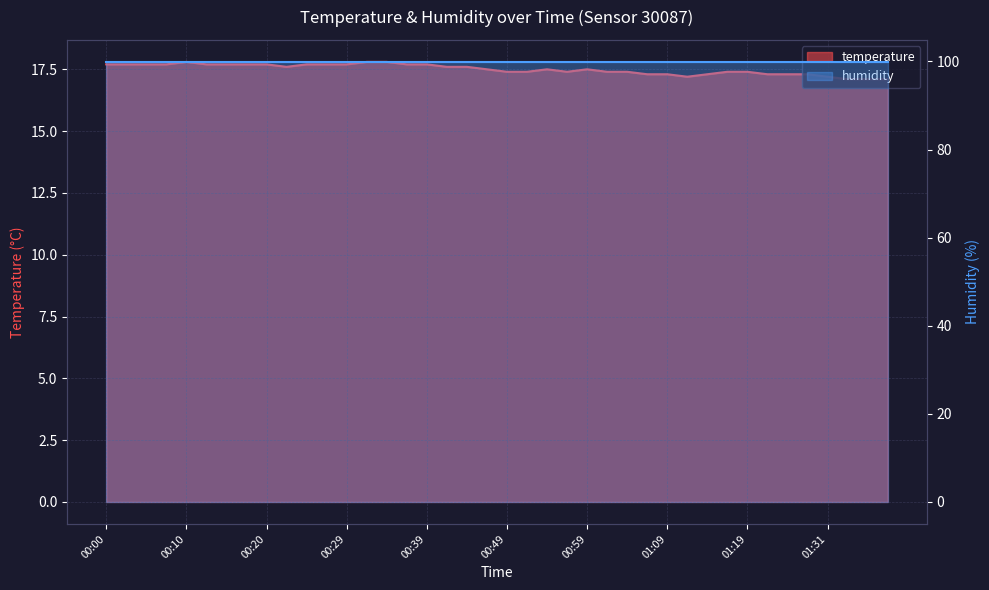

What is the difference between the maximum and minimum values?

0.7